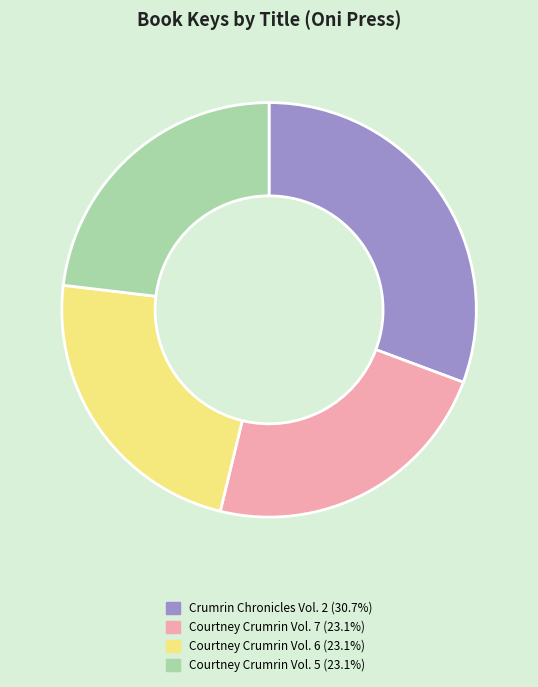

Is it true that Crumrin Chronicles Vol. 2 is 18% of the pie?

False